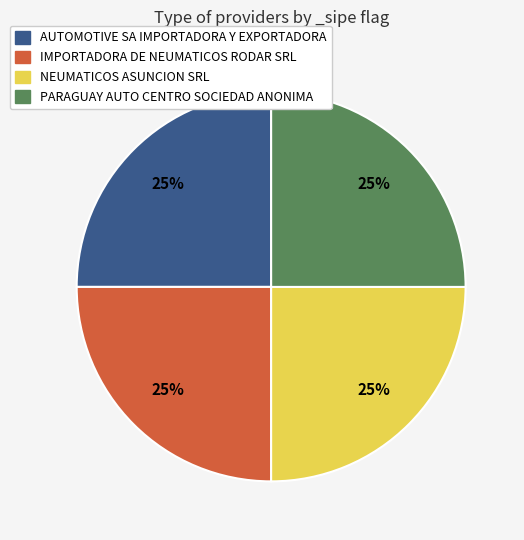

To the nearest percent, what is the average slice percentage?

25%